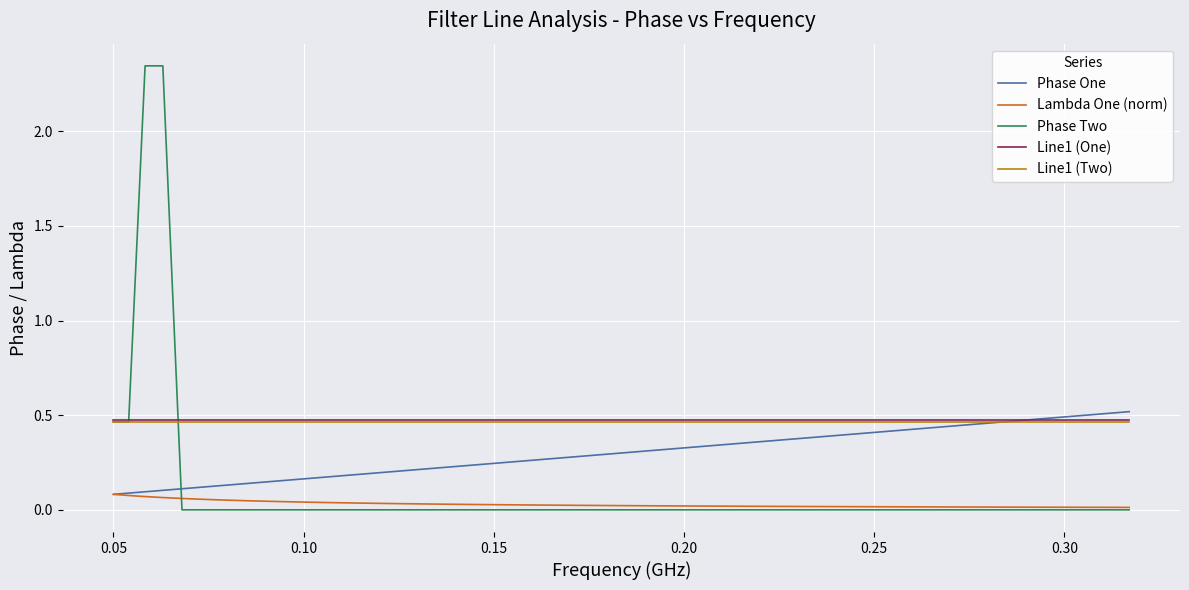

How many lines are shown in the chart?

5